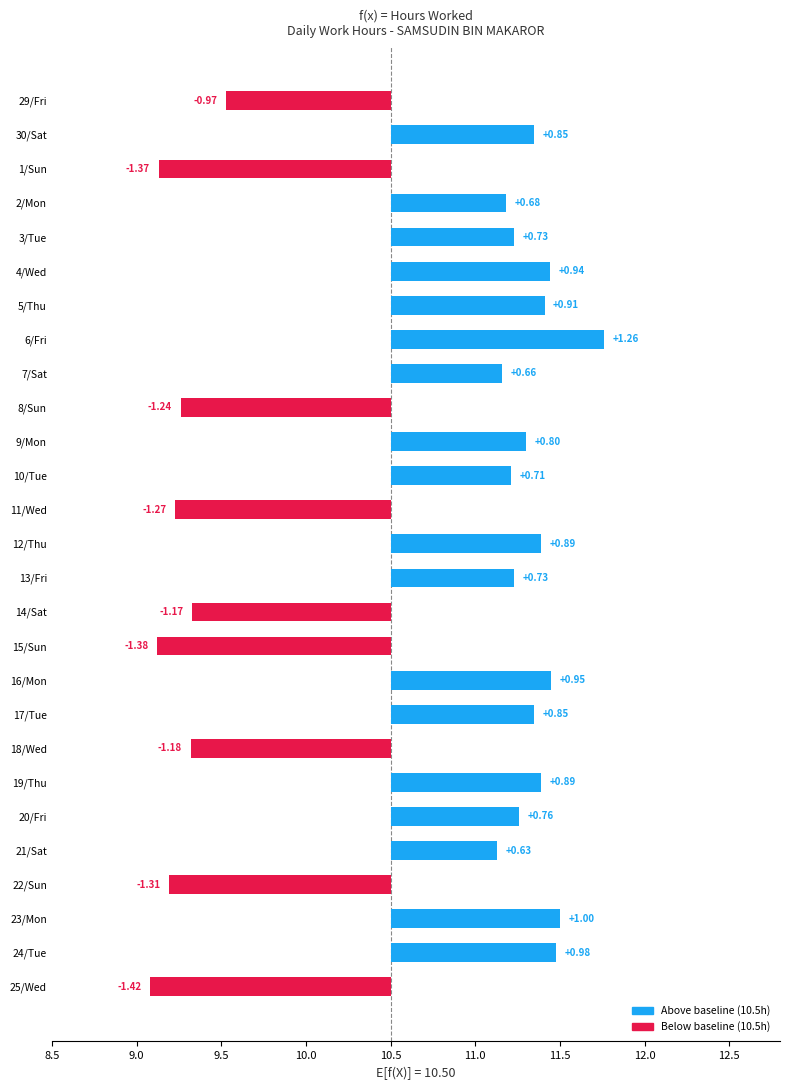

How many values exceed 0?

18